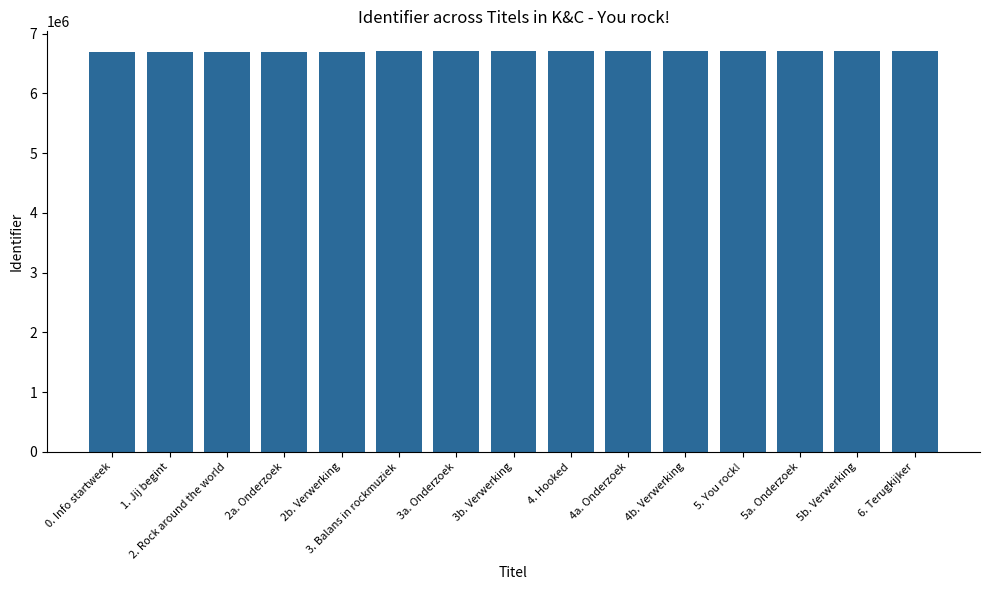

What is the difference between the values at 0. Info startweek and 2. Rock around the world?

10